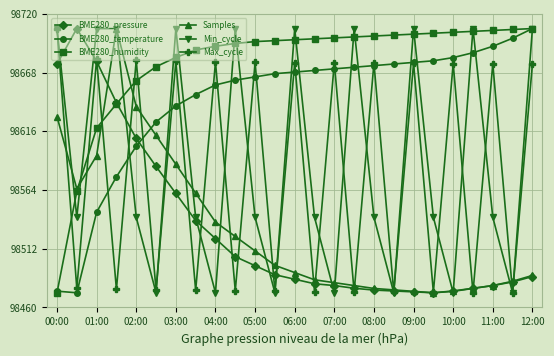

How many interior local valleys does the Max_cycle series have?

12